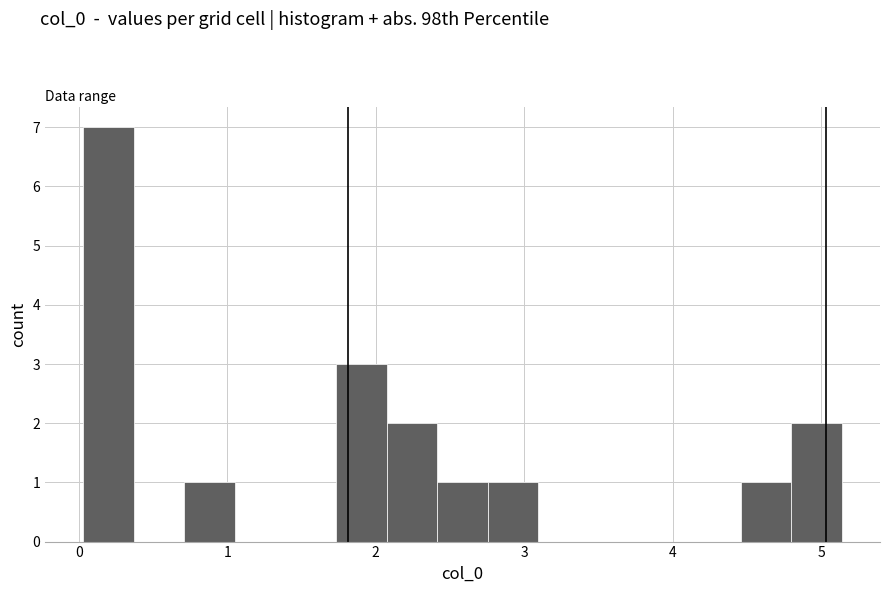

Read against the x-axis, roughly where is the centre of the tallest bar?

0.2